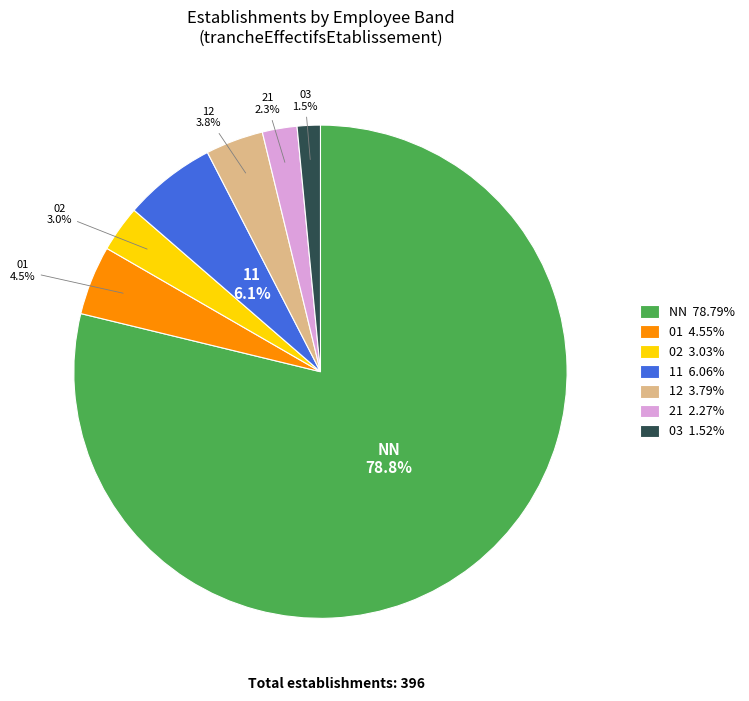

Combined, do 03 and NN account for over 50%?

Yes